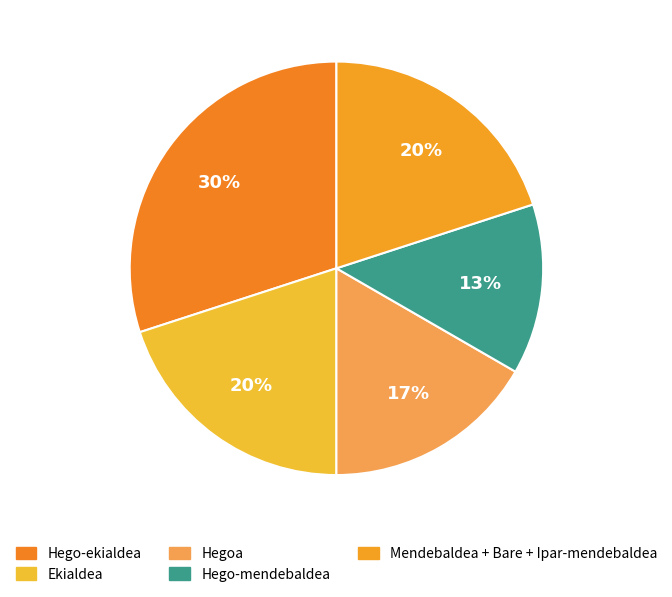

Combined, do Hego-ekialdea and Hego-mendebaldea account for over 50%?

No